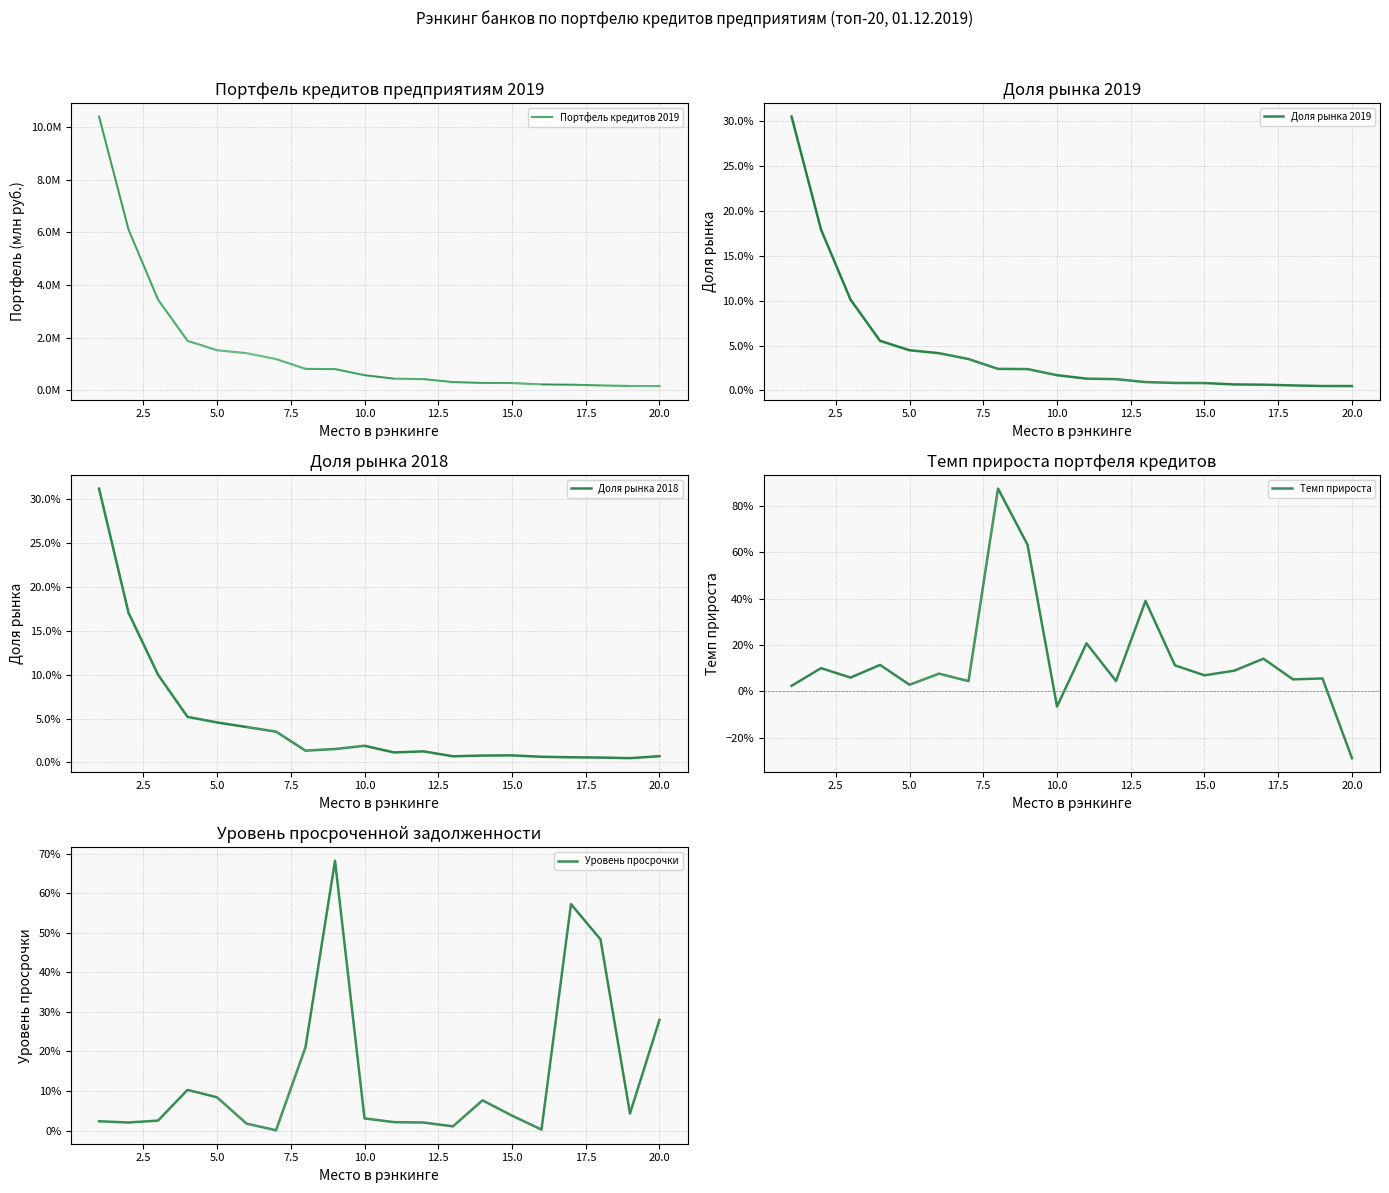

The Уровень просрочки series shows 0.0 at 15. True or false?

False